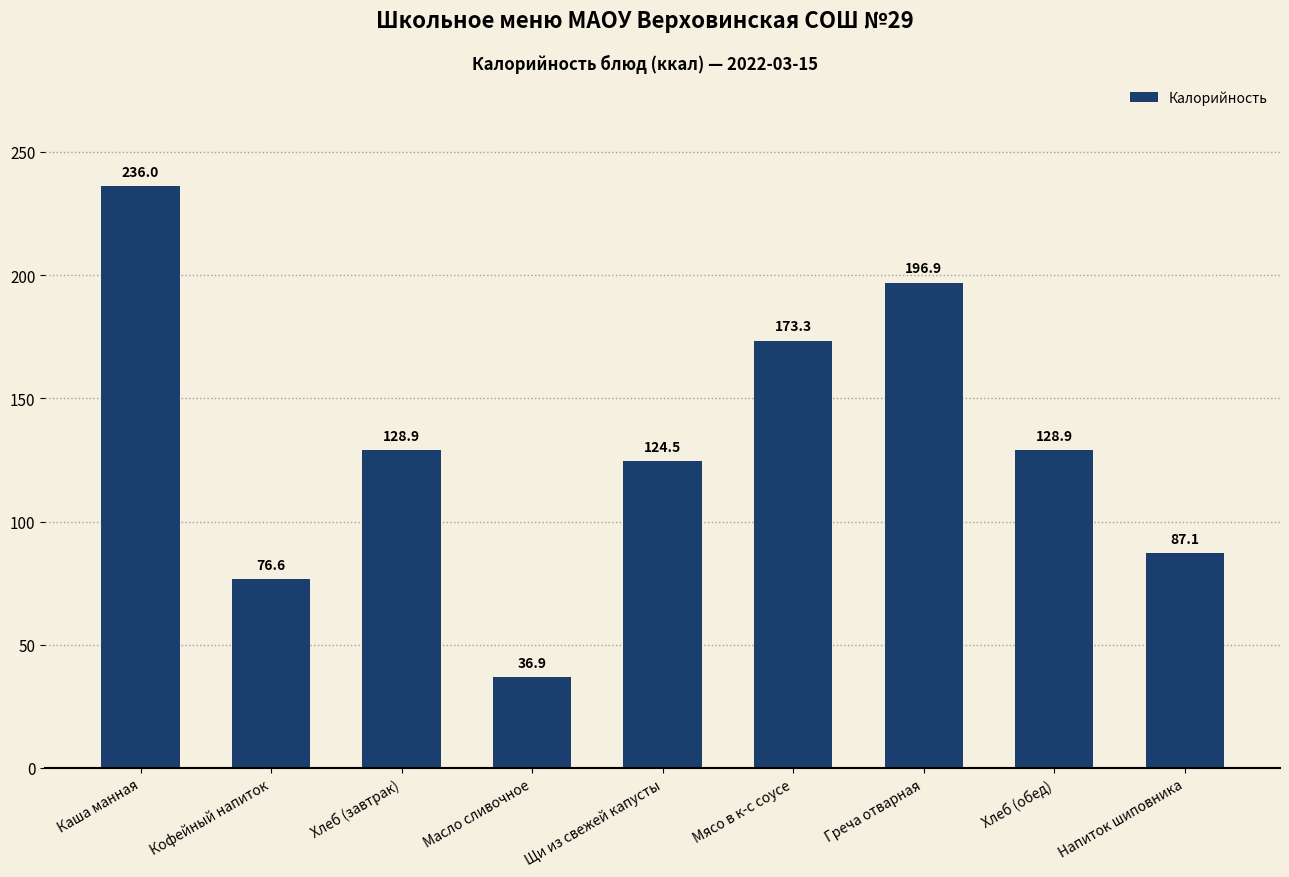

Reading left to right, extract all data points from this chart.

Каша манная=236.0	Кофейный напиток=76.6	Хлеб (завтрак)=128.9	Масло сливочное=36.9	Щи из свежей капусты=124.5	Мясо в к-с соусе=173.3	Греча отварная=196.9	Хлеб (обед)=128.9	Напиток шиповника=87.1